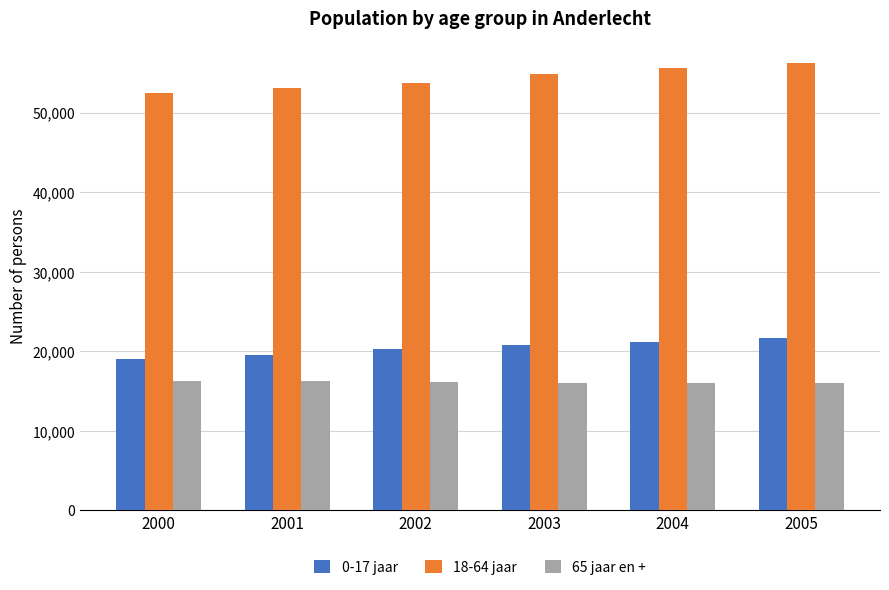

What is the spread (max minus min) of values at 2004?

39621